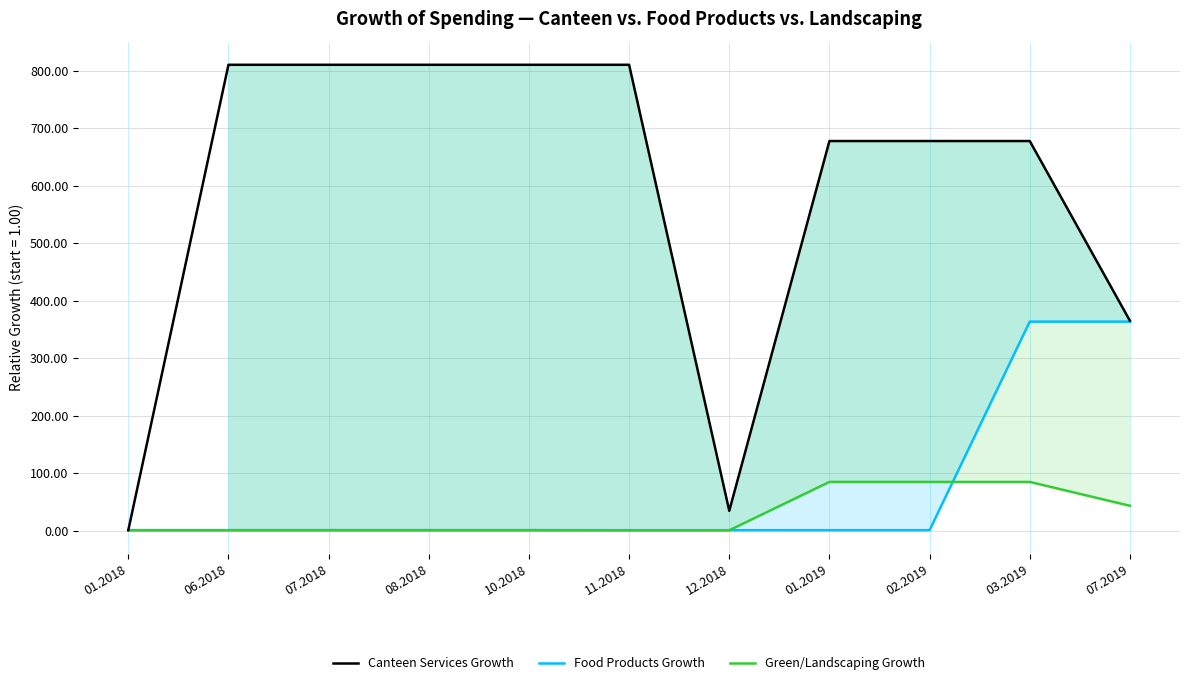

At which category does Canteen Services Growth reach its first local valley?

12.2018